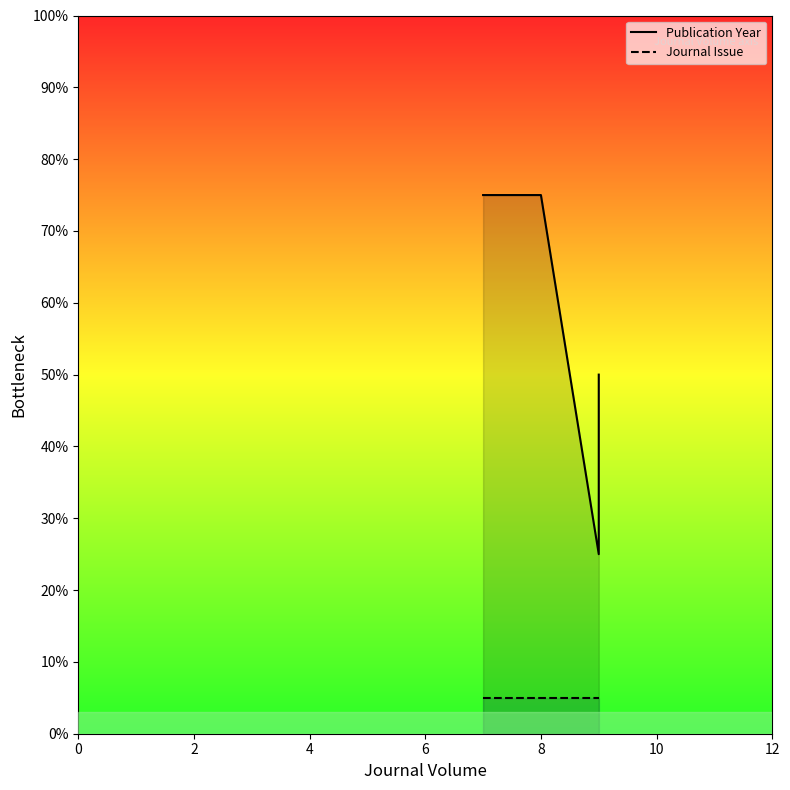

How many lines are shown in the chart?

2